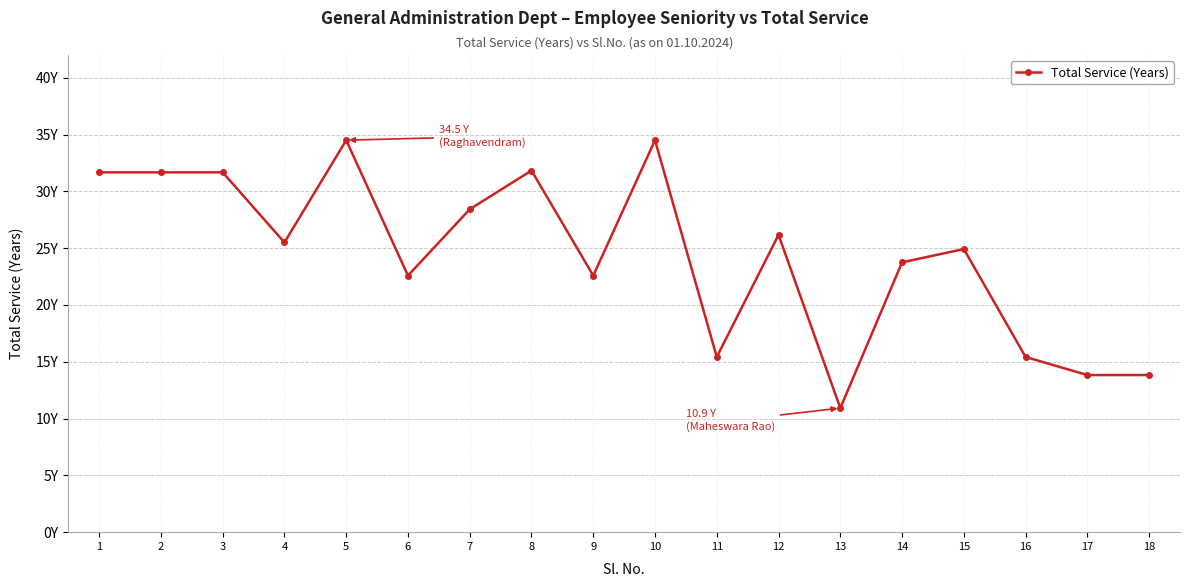

What is the smallest value displayed?

10.9